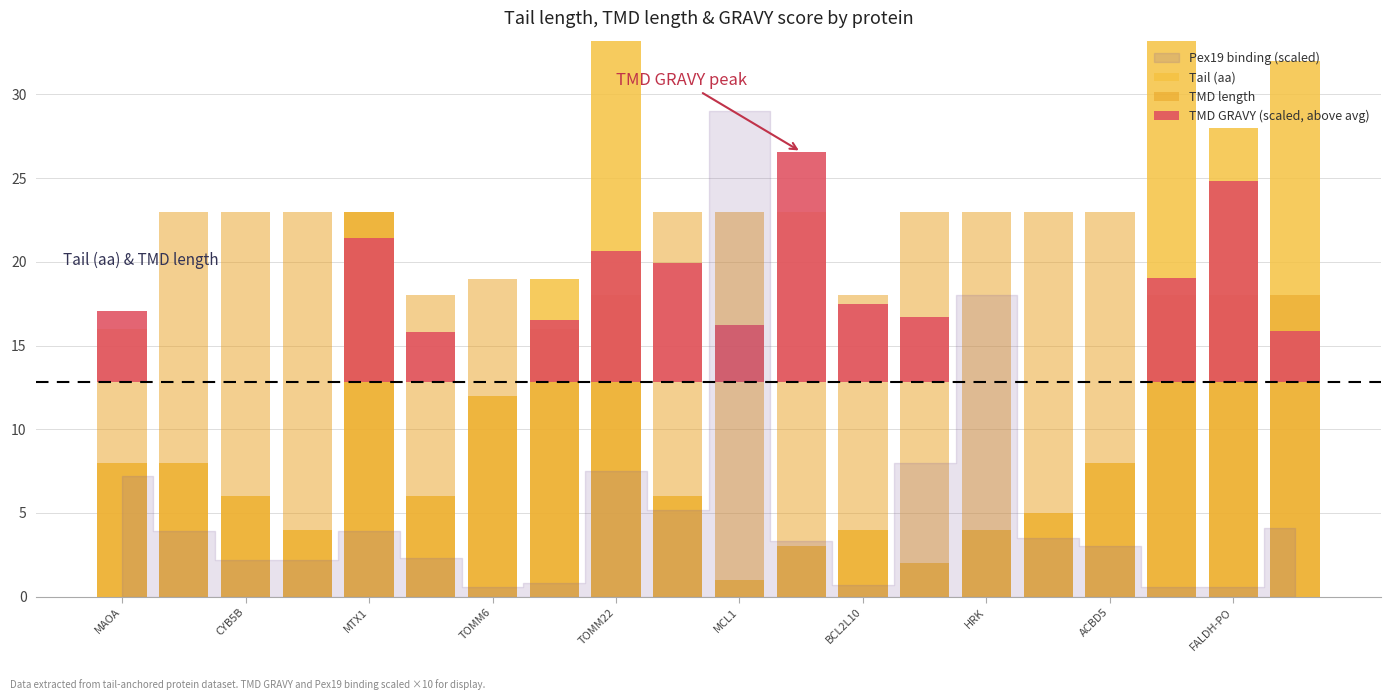

Which series changed the most between 11 and 14?

TMD GRAVY (scaled, above avg)